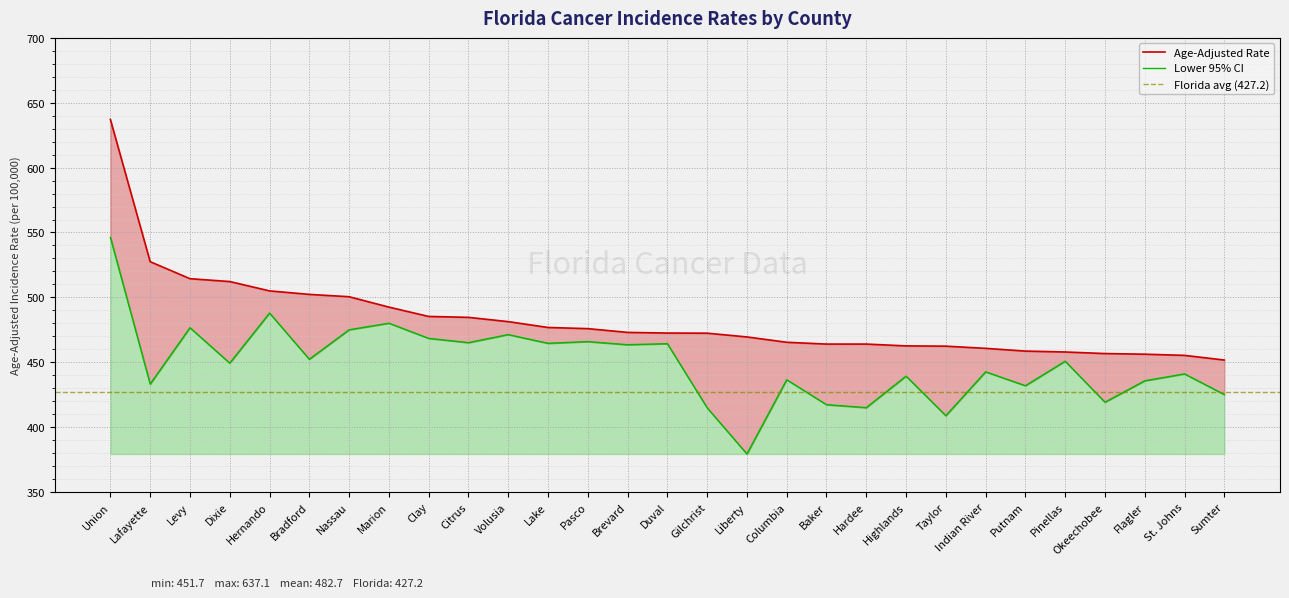

What position from the right is Liberty?

13